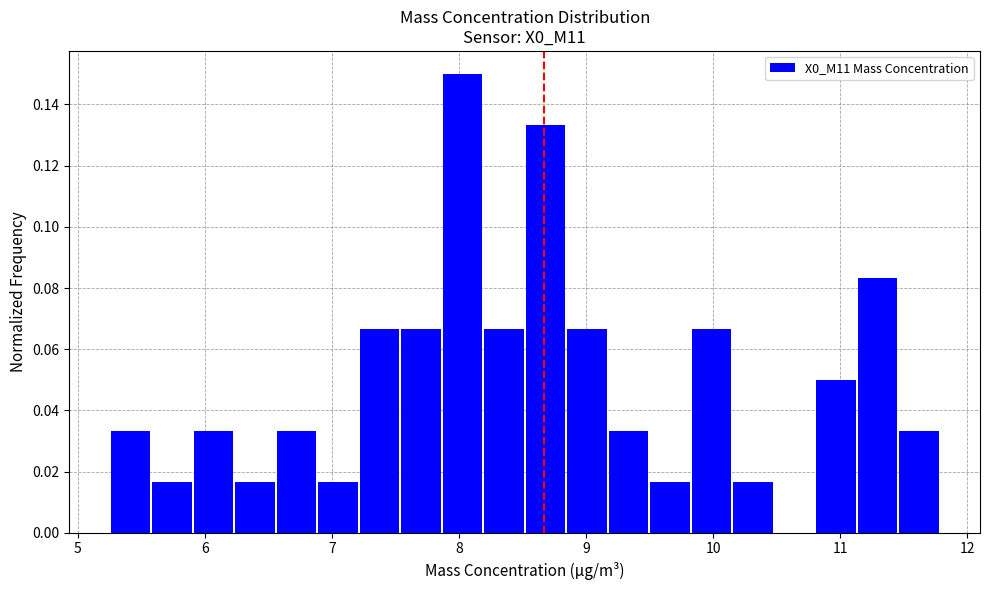

Around what value on the x-axis is the tallest bar? Give the approximate position of its centre, as read against the axis.

8.0